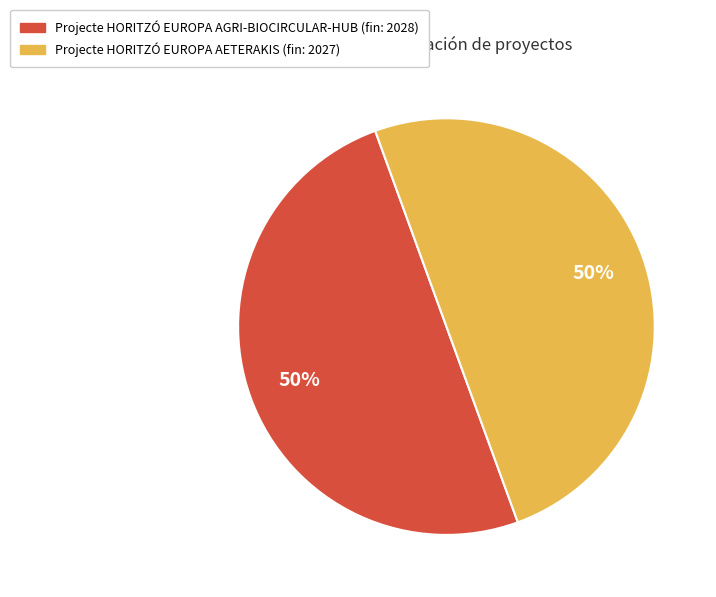

Count the number of slices in the pie.

2